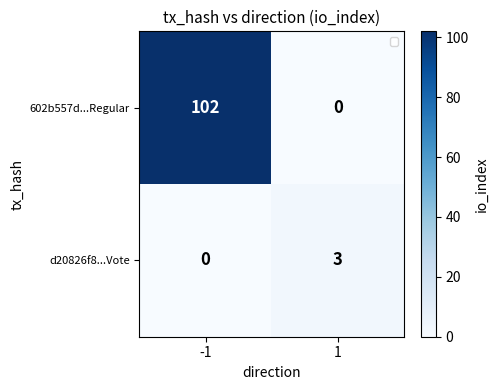

Which series has the largest range (max minus min)?

602b557d...Regular